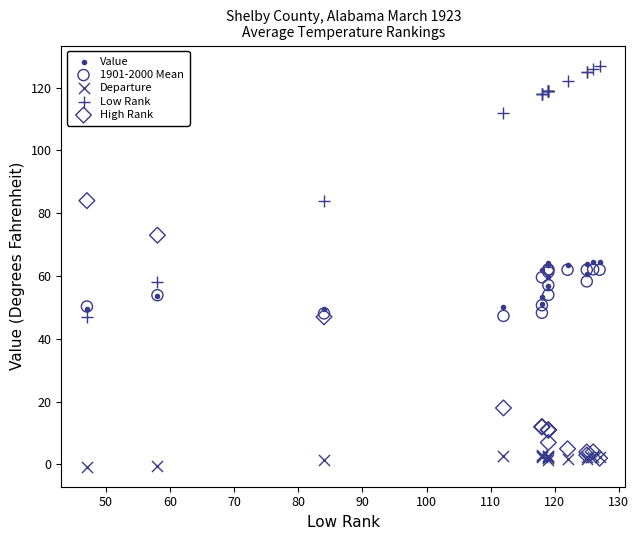

Which series contains the highest Y value?

Low Rank